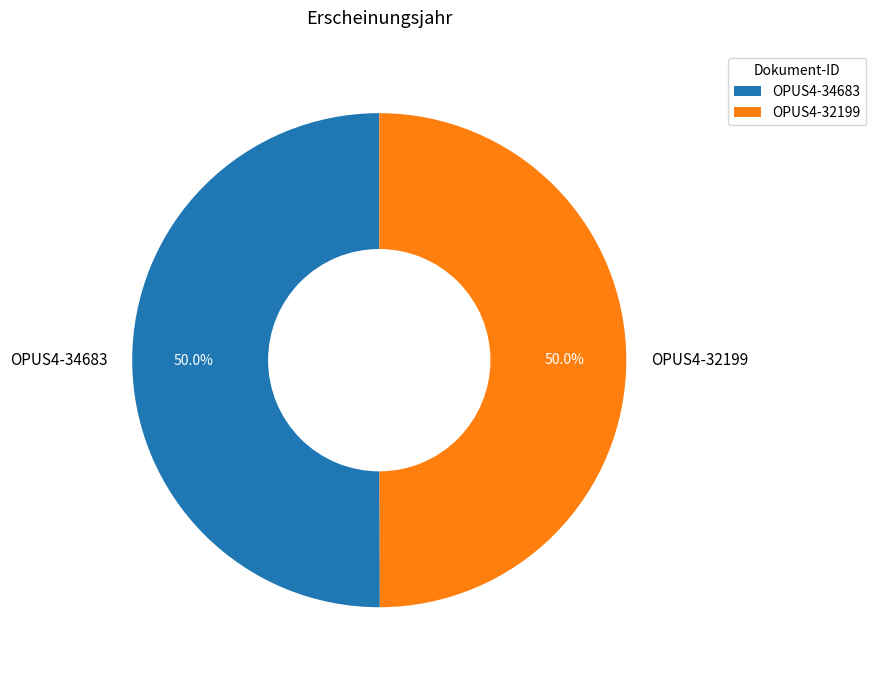

What is the ratio of the value at OPUS4-32199 to the value at OPUS4-34683?

1.0